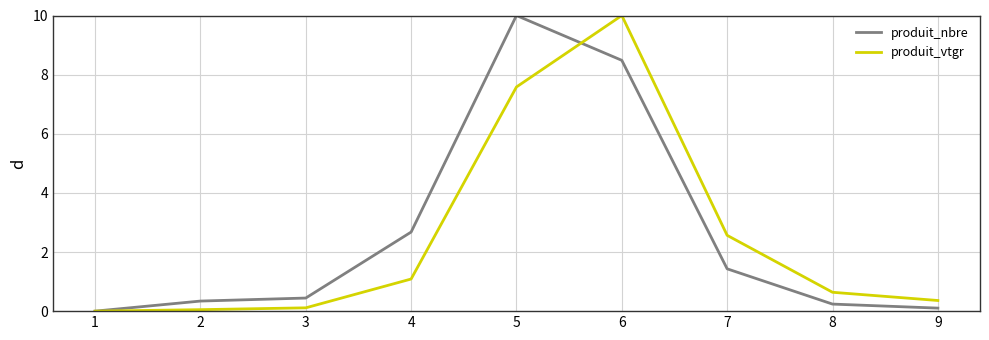

At how many categories does at least one series exceed 9?

2